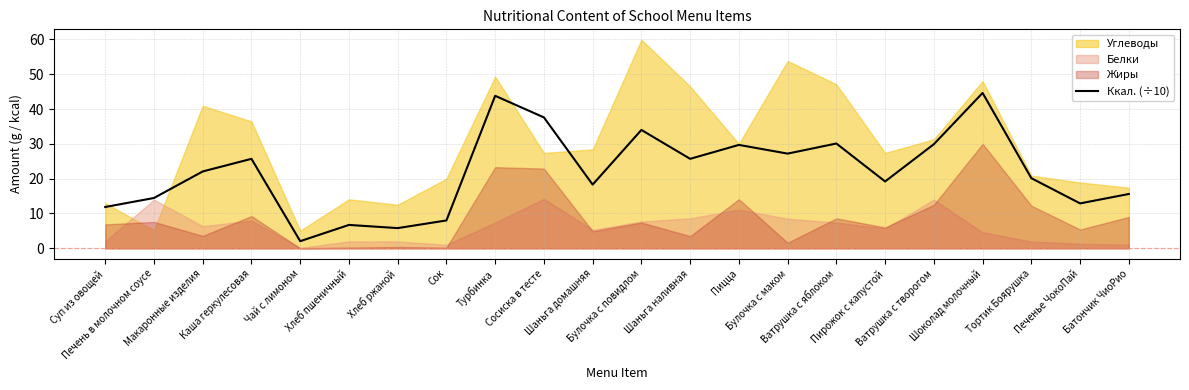

Which has a higher value, Булочка с маком or Макаронные изделия?

Булочка с маком